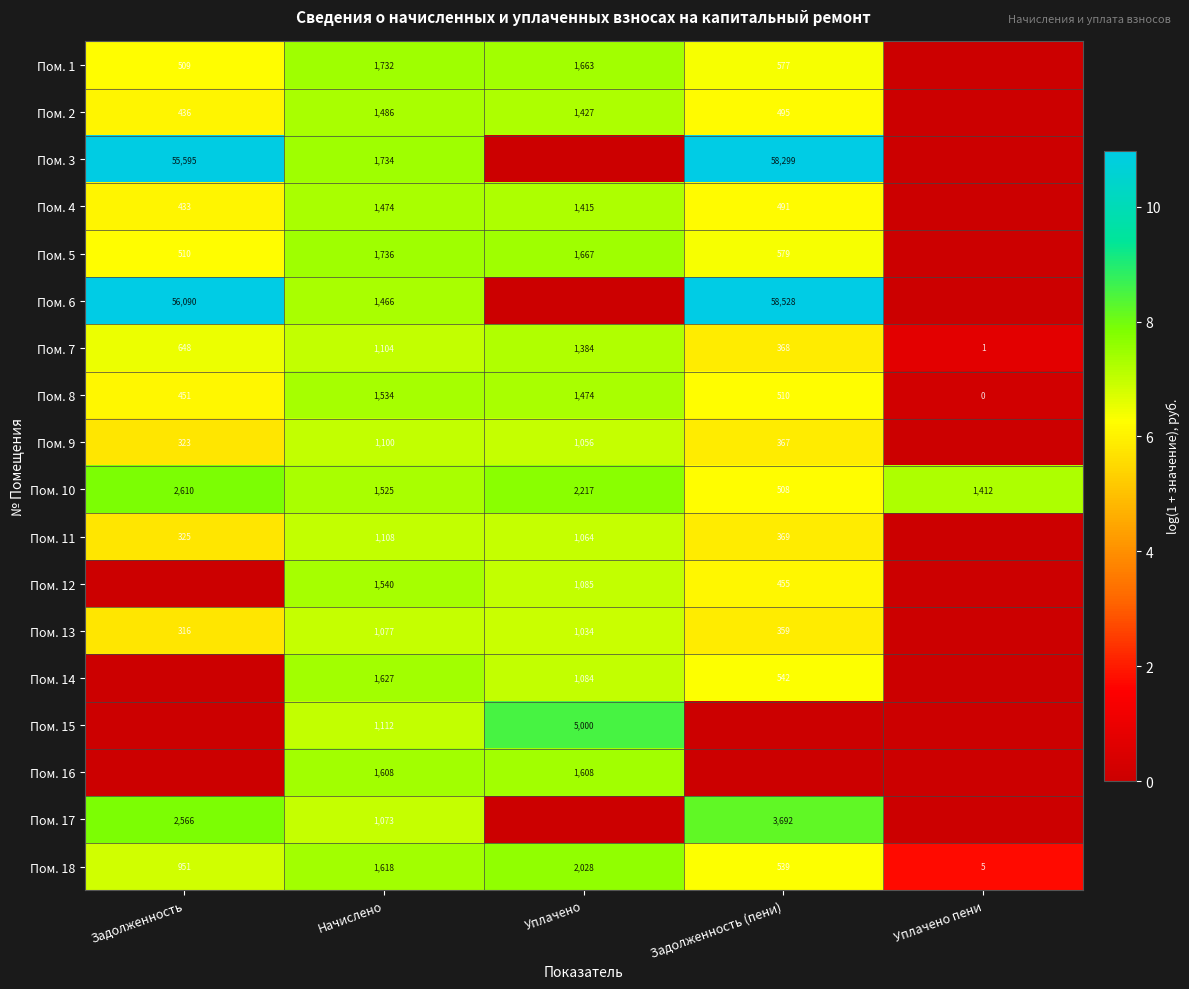

What is the maximum value shown in the chart?

11.0